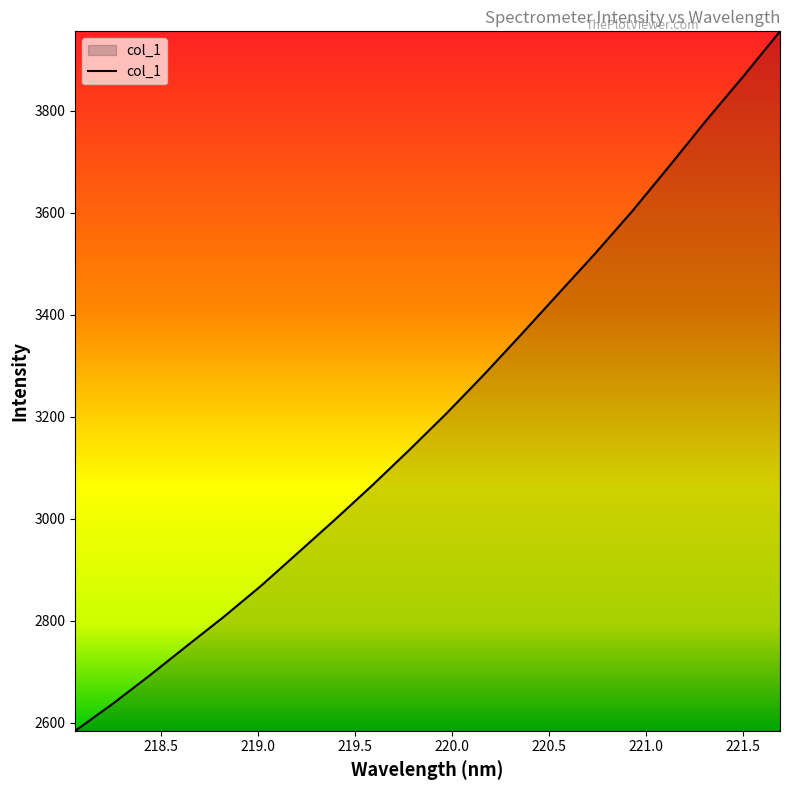

What is the minimum value shown in the chart?

2584.0